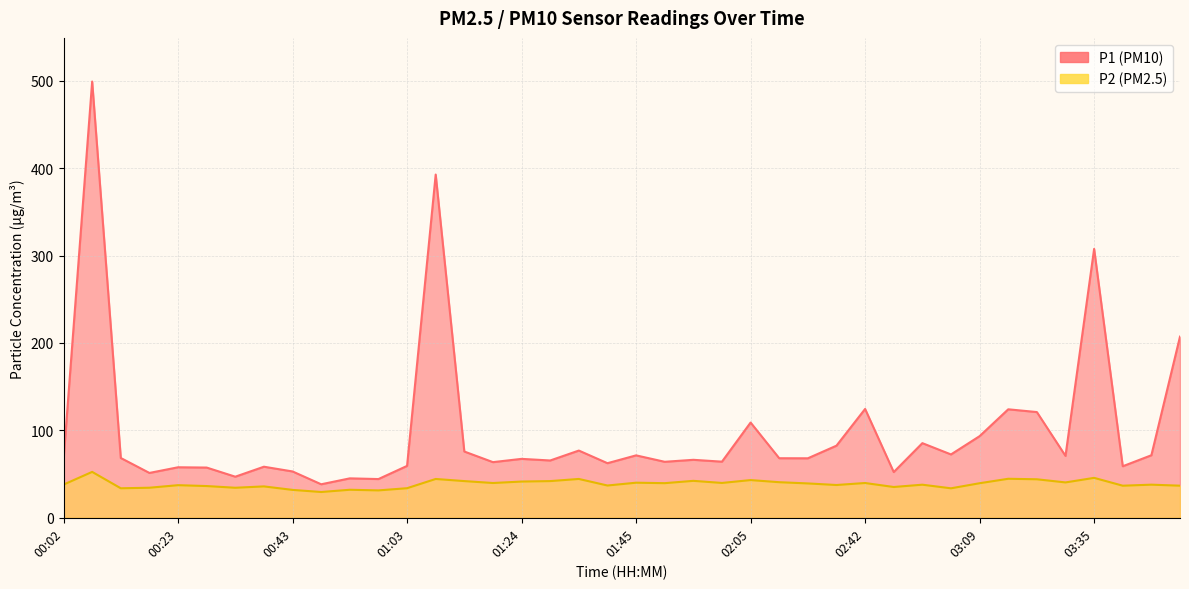

Is the value of P2 at 00:38 greater than the value of P1 at 00:23?

No